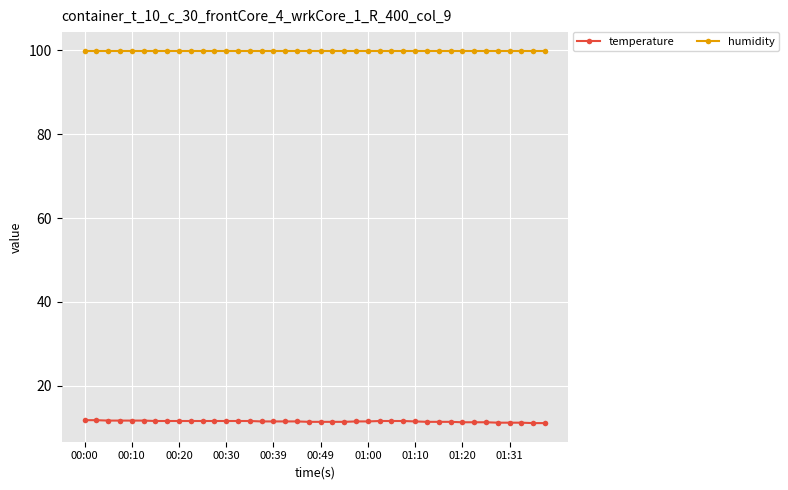

List the series in order of their overall mean, highest first.

humidity, temperature